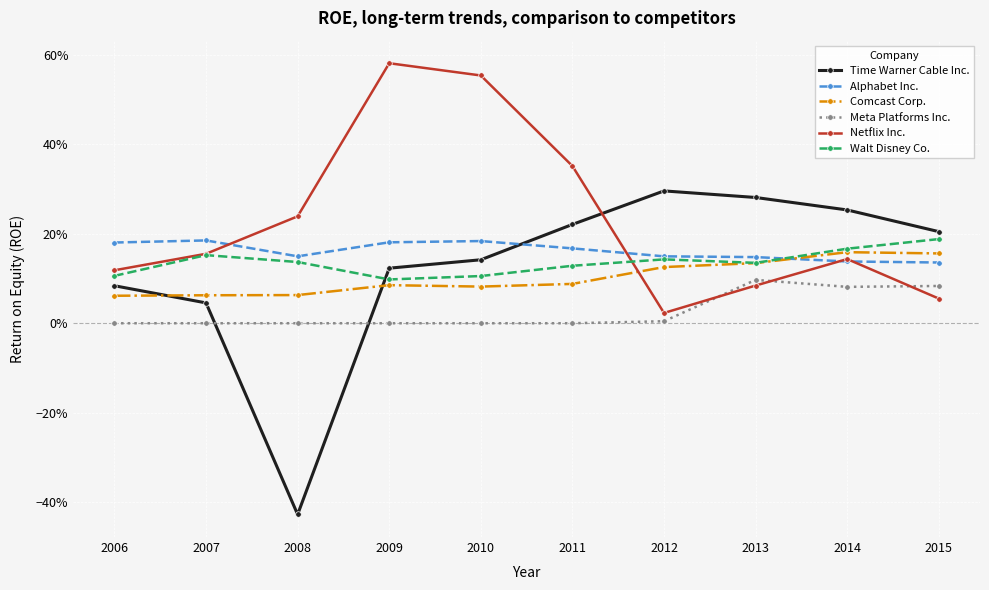

Reading left to right, transcribe all the data shown in this chart.

Time Warner Cable Inc.: 0.1	0.0	-0.4	0.1	0.1	0.2	0.3	0.3	0.3	0.2
Alphabet Inc.: 0.2	0.2	0.1	0.2	0.2	0.2	0.1	0.1	0.1	0.1
Comcast Corp.: 0.1	0.1	0.1	0.1	0.1	0.1	0.1	0.1	0.2	0.2
Meta Platforms Inc.: 0.0	0.0	0.0	0.0	0.0	0.0	0.0	0.1	0.1	0.1
Netflix Inc.: 0.1	0.2	0.2	0.6	0.6	0.4	0.0	0.1	0.1	0.1
Walt Disney Co.: 0.1	0.2	0.1	0.1	0.1	0.1	0.1	0.1	0.2	0.2